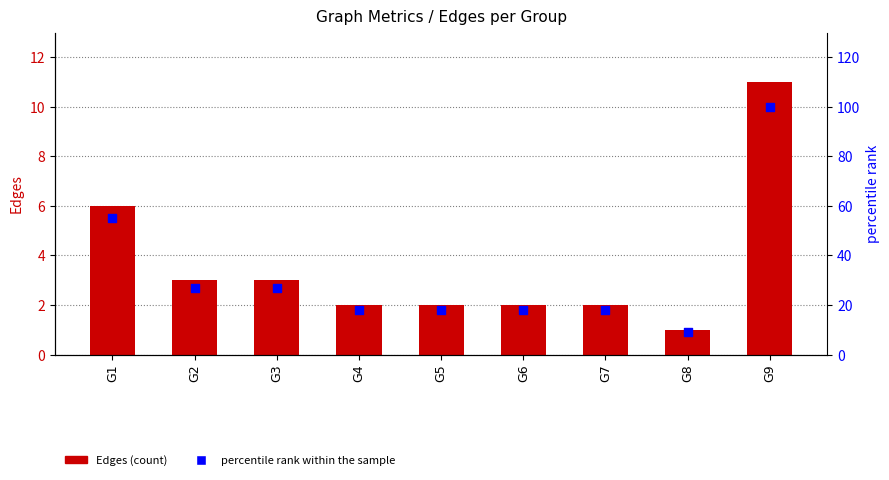

At how many categories does at least one series exceed 89?

1